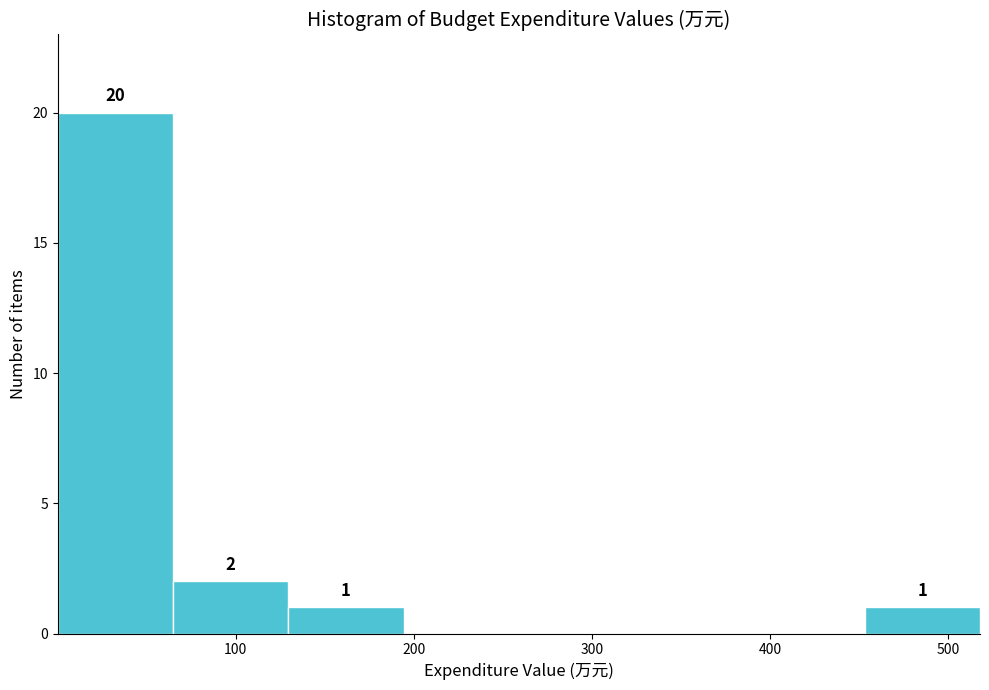

Over which range of the x-axis is the bar tallest?

0 to 60